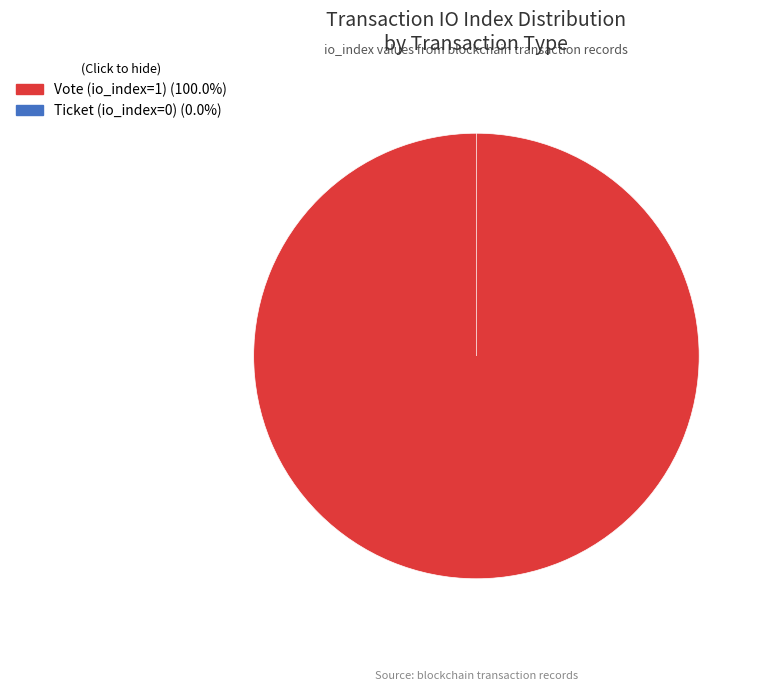

Rank the categories by value from lowest to highest.

Ticket (io_index=0), Vote (io_index=1)